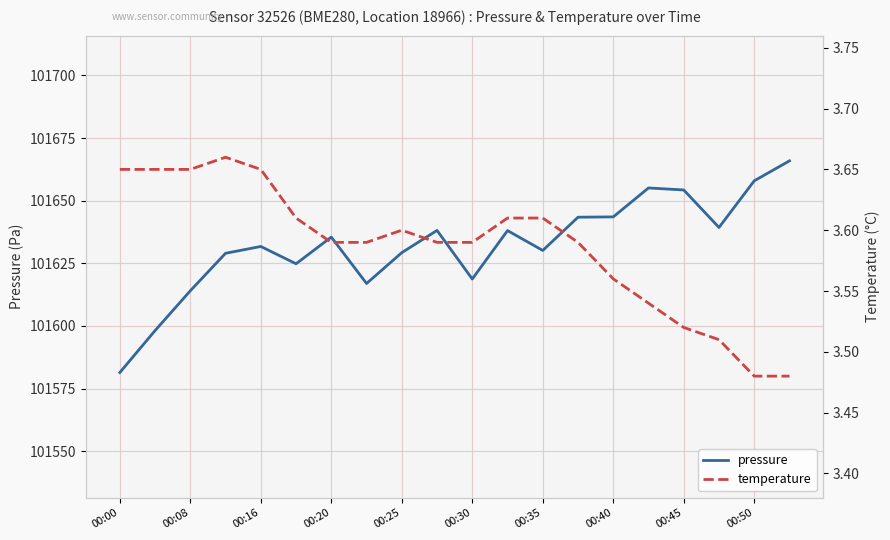

How many data points in pressure are less than 101635?

10